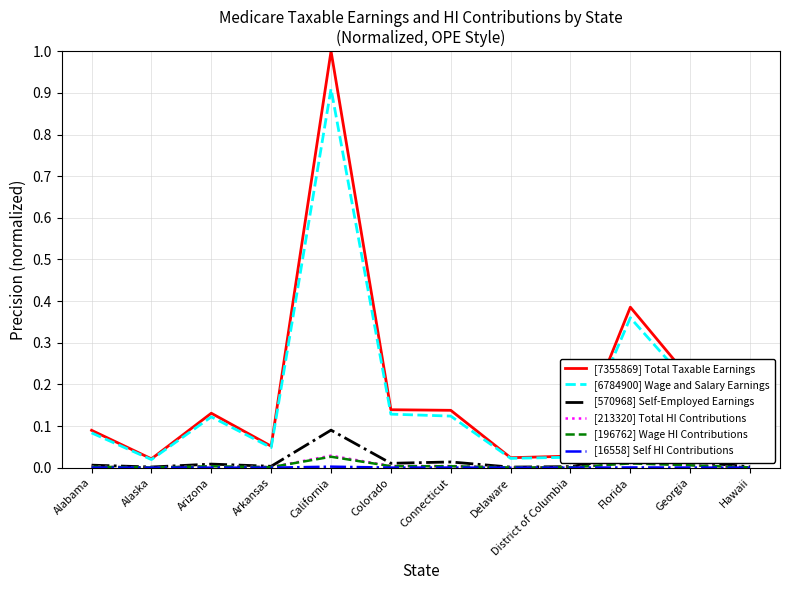

At how many categories does at least one series exceed 0?

12